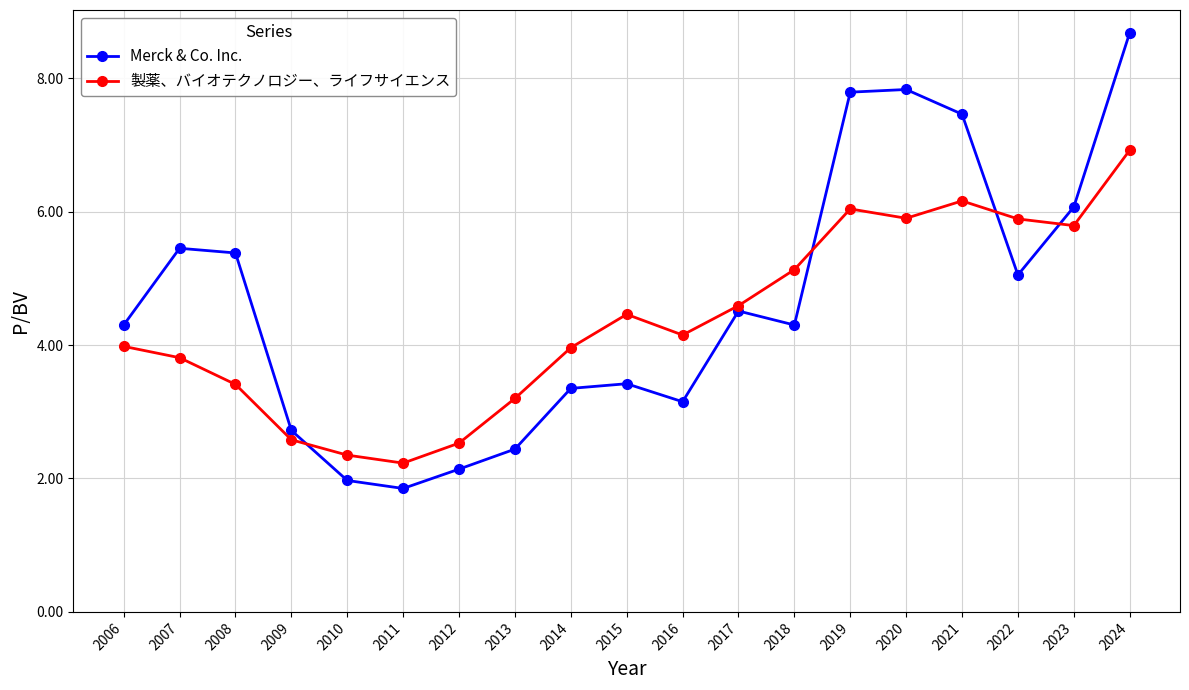

How many data points does each series have?

19